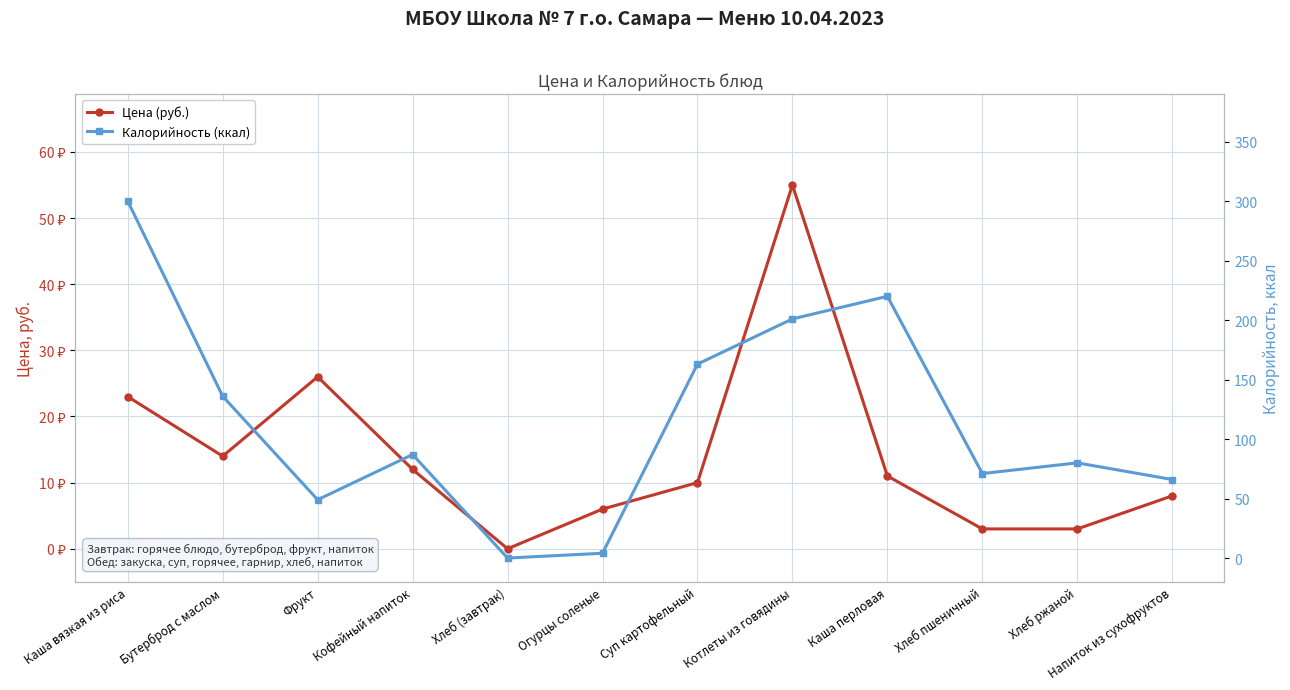

What is the label of the 4th point from the left?

Кофейный напиток